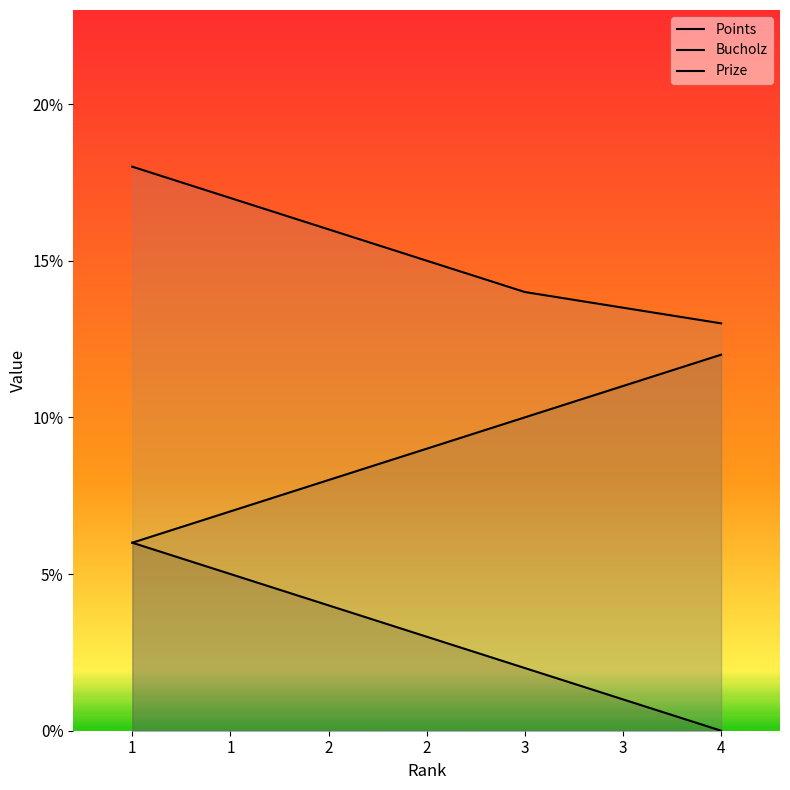

True or false: Points and Prize cross at least once.

False